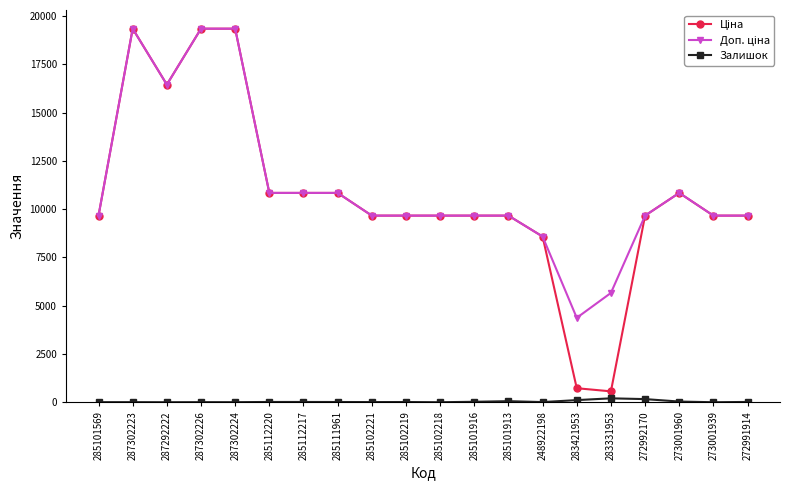

What is the value of the Залишок point at the 20th from the left?

18.0